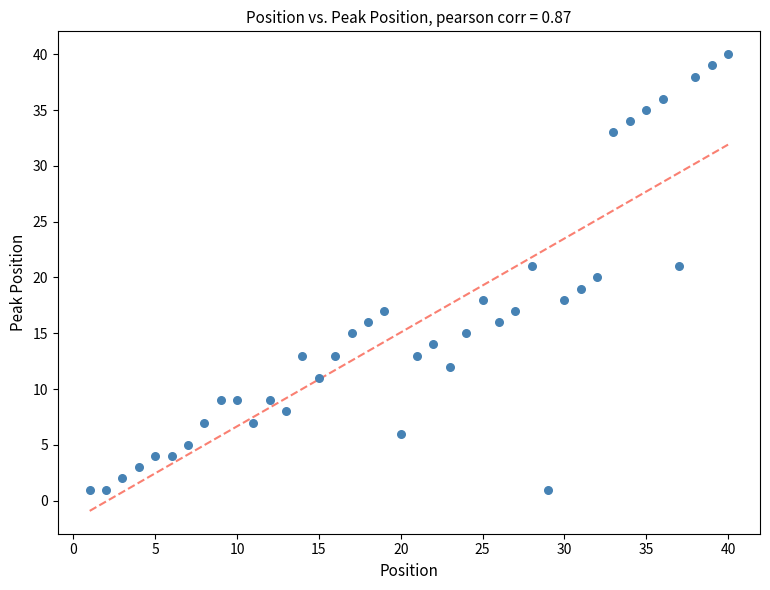

What is the range of Y values (max minus min)?

39